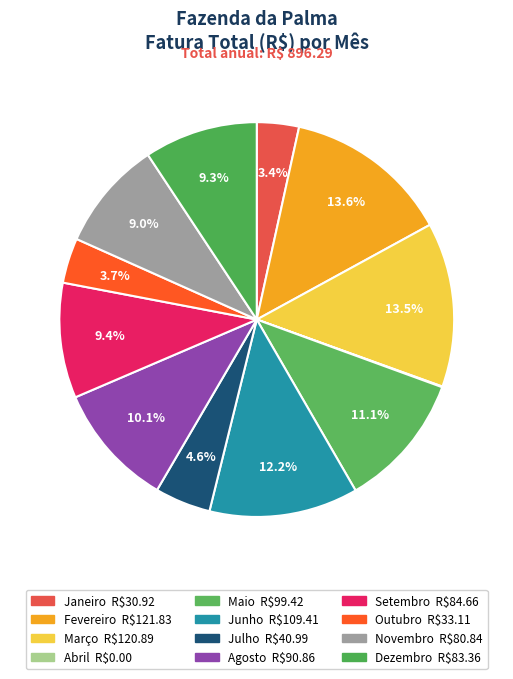

Which slice is the smallest?

Abril